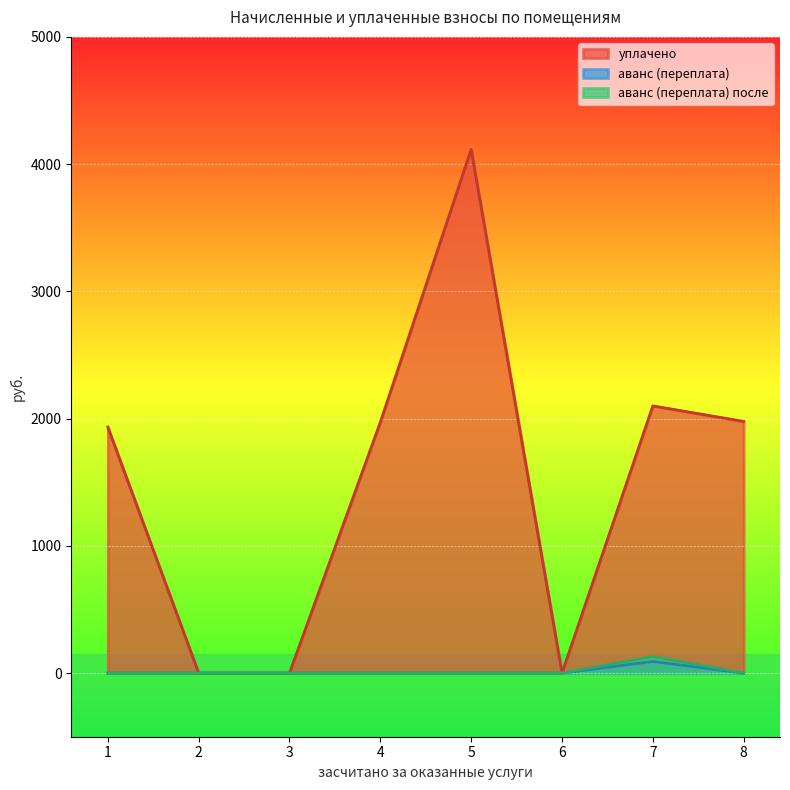

How many interior local valleys does the уплачено series have?

1